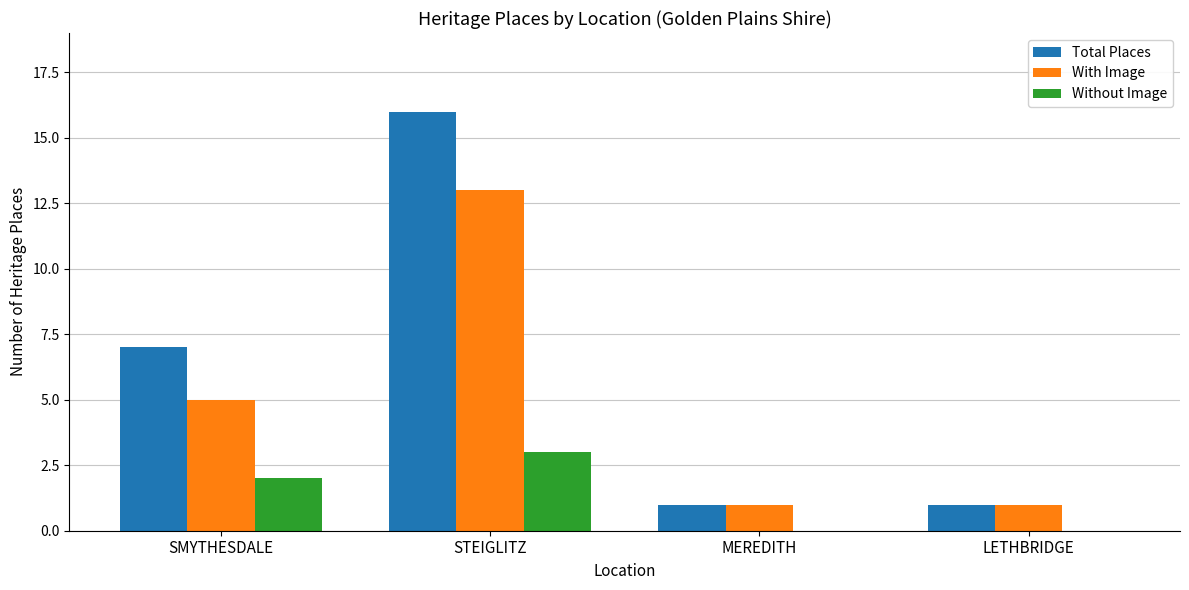

What is the sum of the Without Image values at STEIGLITZ and SMYTHESDALE?

5